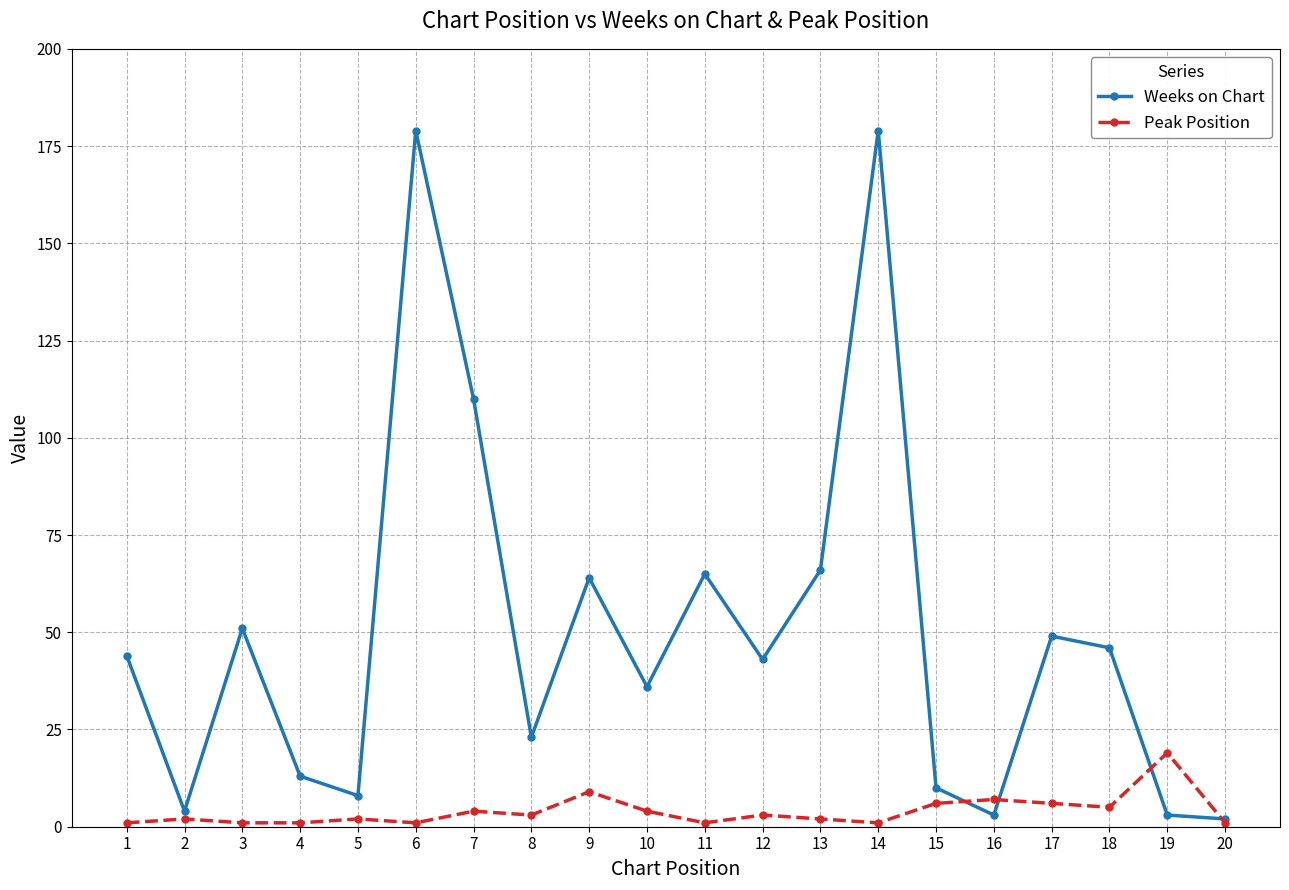

What is the difference between the second highest and minimum values in the Weeks on Chart series?

177